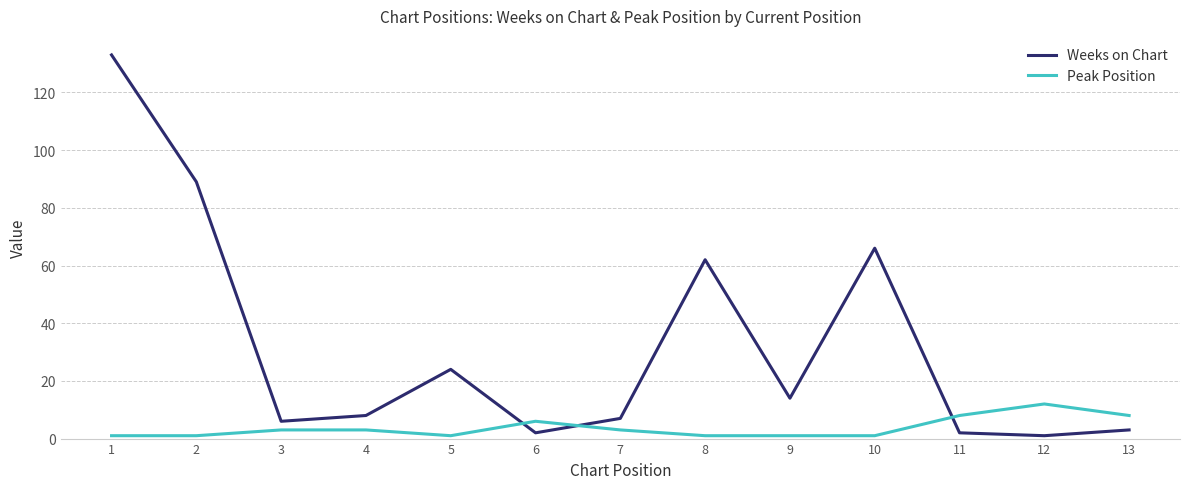

Count the number of data series in this chart.

2